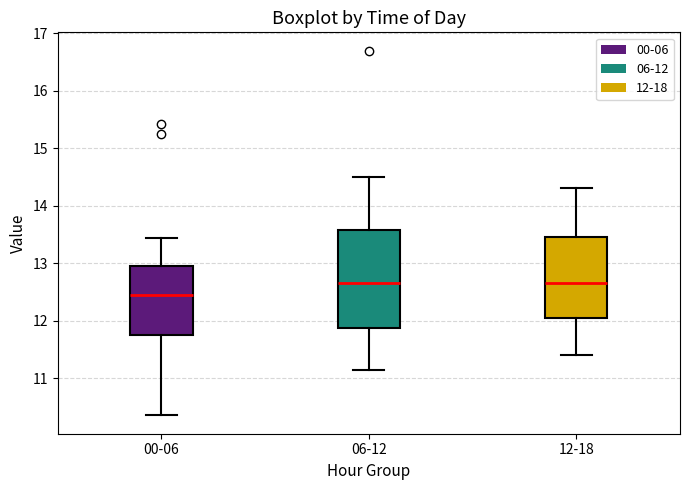

Which box is the tallest, from its lower edge to its upper edge?

06-12